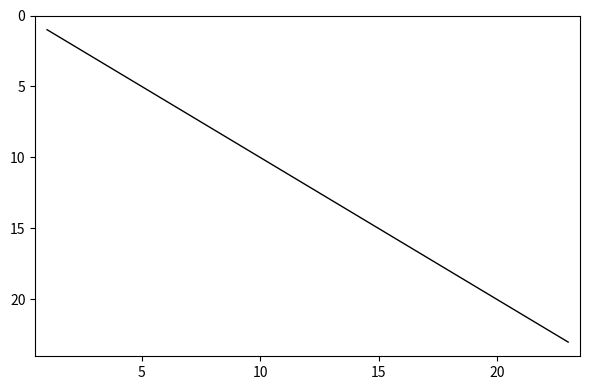

What is the greatest value displayed?

23